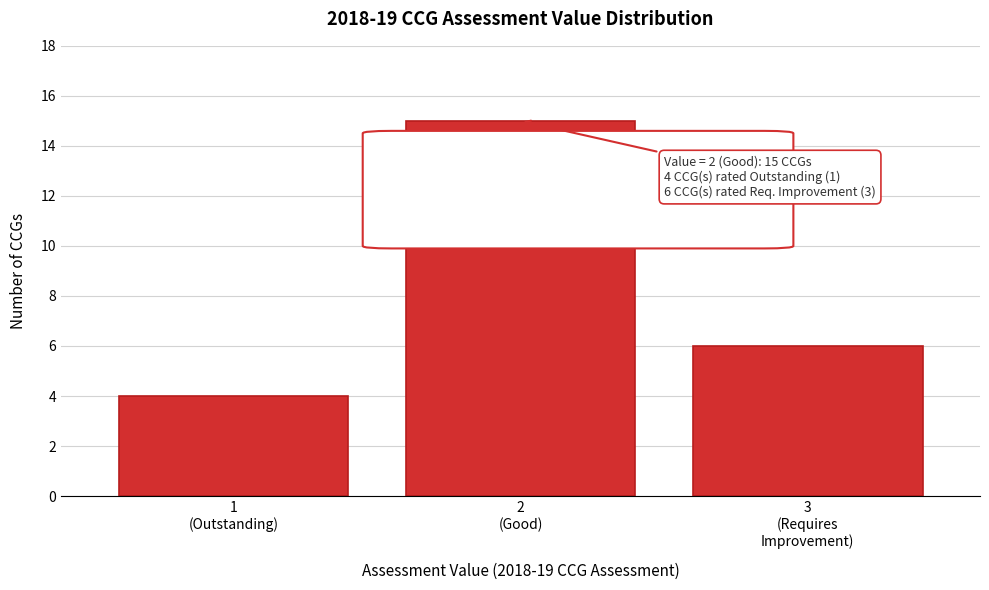

Reading right to left, what are all the values shown in this chart?

6	15	4